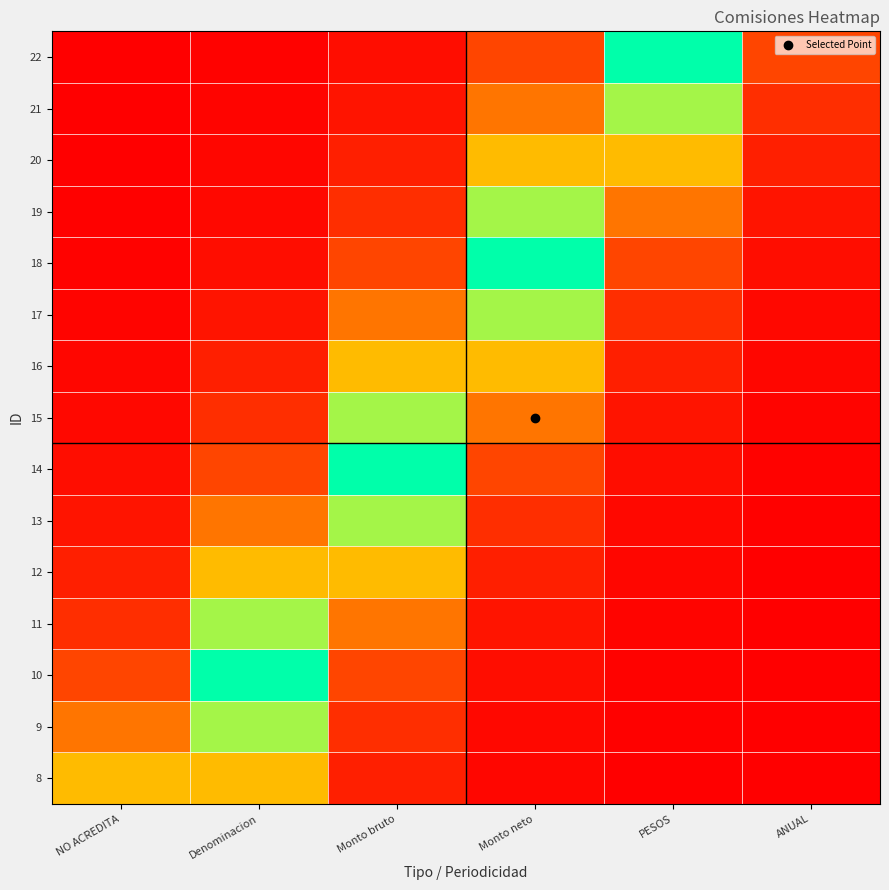

Reading left to right, list all the values displayed in this chart.

8: NO ACREDITA=0.4	Denominacion=0.4	Monto bruto=0.1	Monto neto=0.0	PESOS=0.0	ANUAL=0.0
9: NO ACREDITA=0.3	Denominacion=0.7	Monto bruto=0.1	Monto neto=0.0	PESOS=0.0	ANUAL=0.0
10: NO ACREDITA=0.2	Denominacion=1.0	Monto bruto=0.2	Monto neto=0.0	PESOS=0.0	ANUAL=0.0
11: NO ACREDITA=0.1	Denominacion=0.7	Monto bruto=0.3	Monto neto=0.1	PESOS=0.0	ANUAL=0.0
12: NO ACREDITA=0.1	Denominacion=0.4	Monto bruto=0.4	Monto neto=0.1	PESOS=0.0	ANUAL=0.0
13: NO ACREDITA=0.1	Denominacion=0.3	Monto bruto=0.7	Monto neto=0.1	PESOS=0.0	ANUAL=0.0
14: NO ACREDITA=0.0	Denominacion=0.2	Monto bruto=1.0	Monto neto=0.2	PESOS=0.0	ANUAL=0.0
15: NO ACREDITA=0.0	Denominacion=0.1	Monto bruto=0.7	Monto neto=0.3	PESOS=0.1	ANUAL=0.0
16: NO ACREDITA=0.0	Denominacion=0.1	Monto bruto=0.4	Monto neto=0.4	PESOS=0.1	ANUAL=0.0
17: NO ACREDITA=0.0	Denominacion=0.1	Monto bruto=0.3	Monto neto=0.7	PESOS=0.1	ANUAL=0.0
18: NO ACREDITA=0.0	Denominacion=0.0	Monto bruto=0.2	Monto neto=1.0	PESOS=0.2	ANUAL=0.0
19: NO ACREDITA=0.0	Denominacion=0.0	Monto bruto=0.1	Monto neto=0.7	PESOS=0.3	ANUAL=0.1
20: NO ACREDITA=0.0	Denominacion=0.0	Monto bruto=0.1	Monto neto=0.4	PESOS=0.4	ANUAL=0.1
21: NO ACREDITA=0.0	Denominacion=0.0	Monto bruto=0.1	Monto neto=0.3	PESOS=0.7	ANUAL=0.1
22: NO ACREDITA=0.0	Denominacion=0.0	Monto bruto=0.0	Monto neto=0.2	PESOS=1.0	ANUAL=0.2